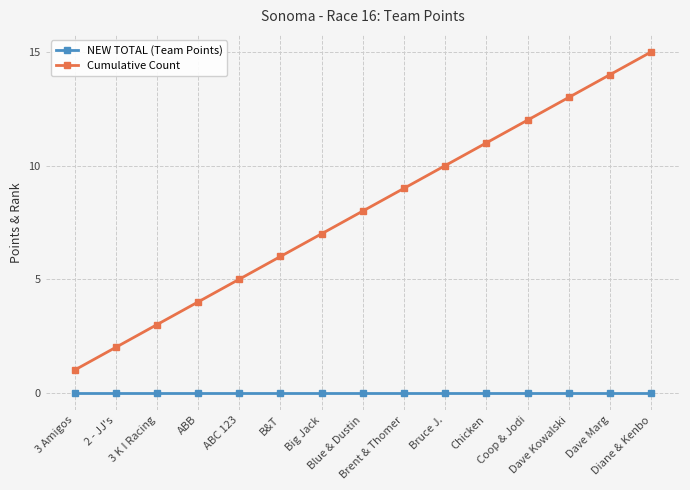

The NEW TOTAL (Team Points) series shows 0 at Brent & Thomer. True or false?

True